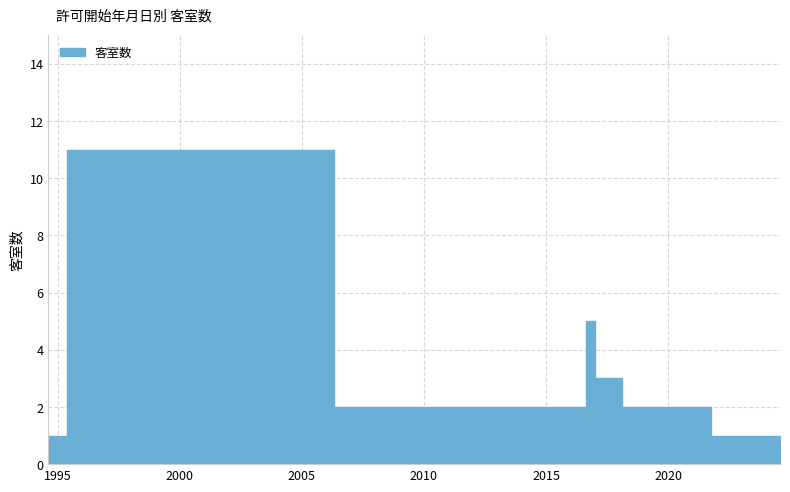

The value at 2017-04-24 is 3. True or false?

True